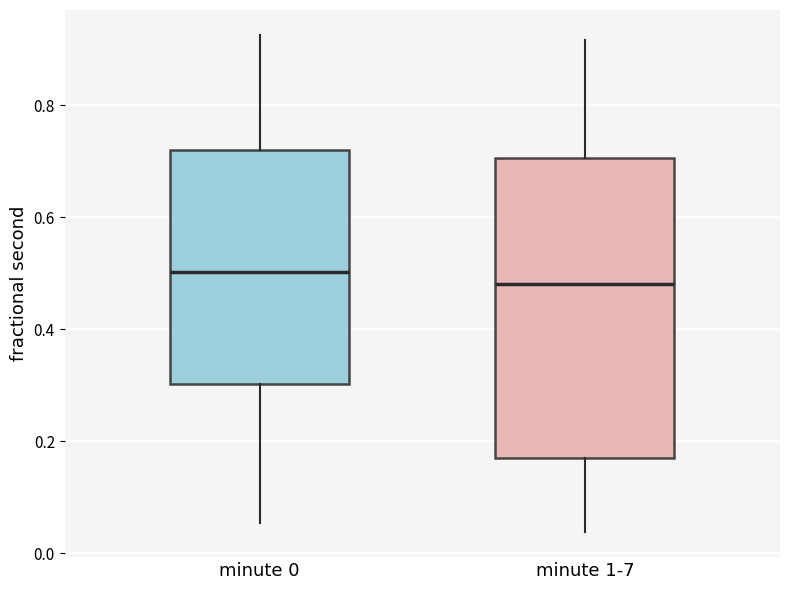

Reading left to right, transcribe this box plot: for each box, give where its median line is, the range the box spans, and where its two whiskers end, as read against the y-axis. The values are not printed on the chart, so give them approximately, as read against the axis.

minute 0: median 0.50, box 0.30 to 0.72, whiskers 0.06 to 0.92
minute 1-7: median 0.48, box 0.18 to 0.70, whiskers 0.04 to 0.92